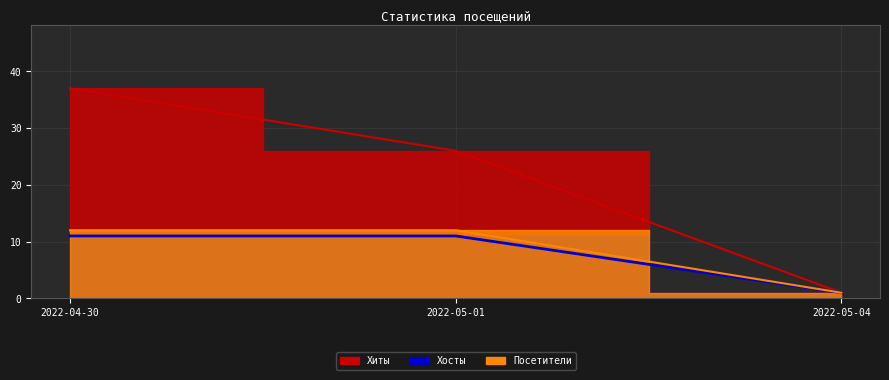

The value of Посетители at 2022-05-04 is 1. True or false?

True